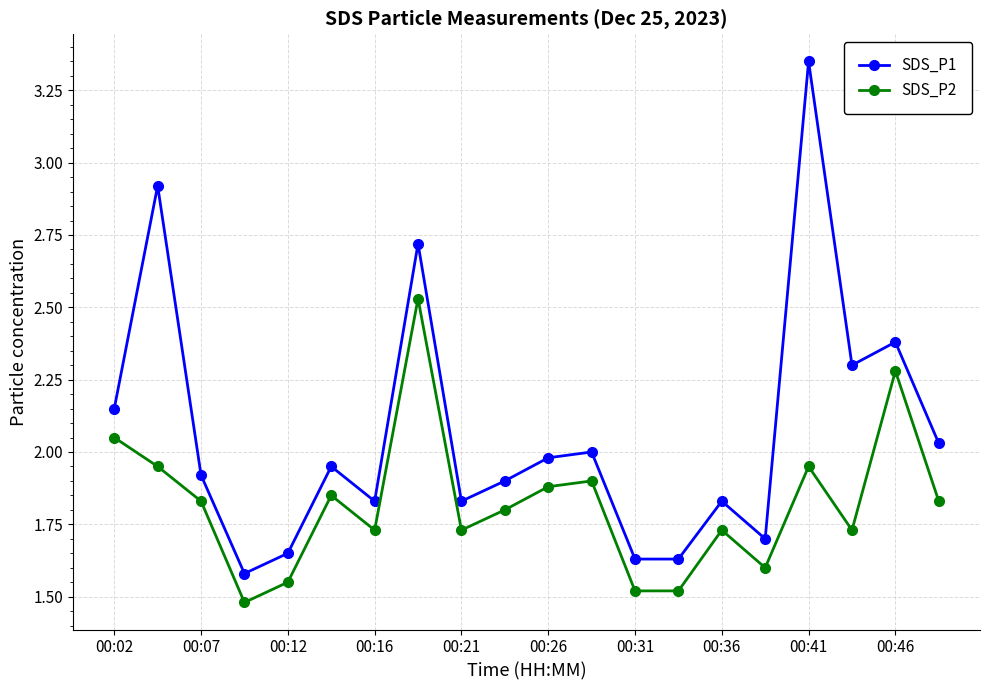

Is this an area chart (filled region under the line)?

No